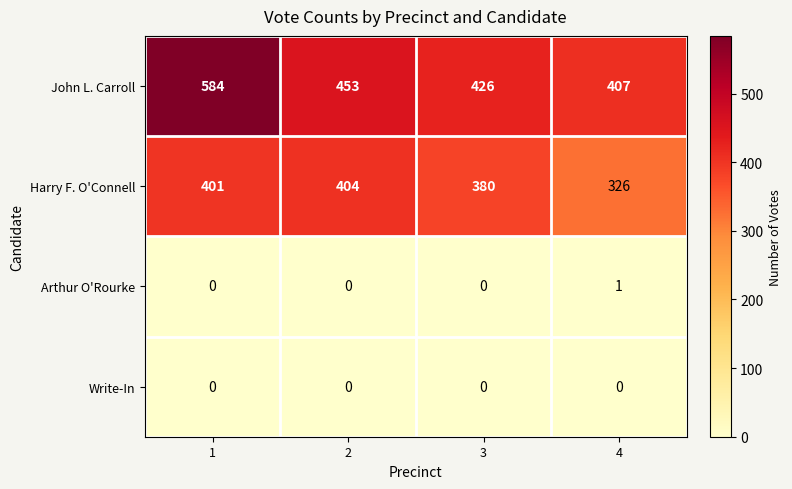

What is the approximate value of John L. Carroll at 2, to the nearest 10?

450